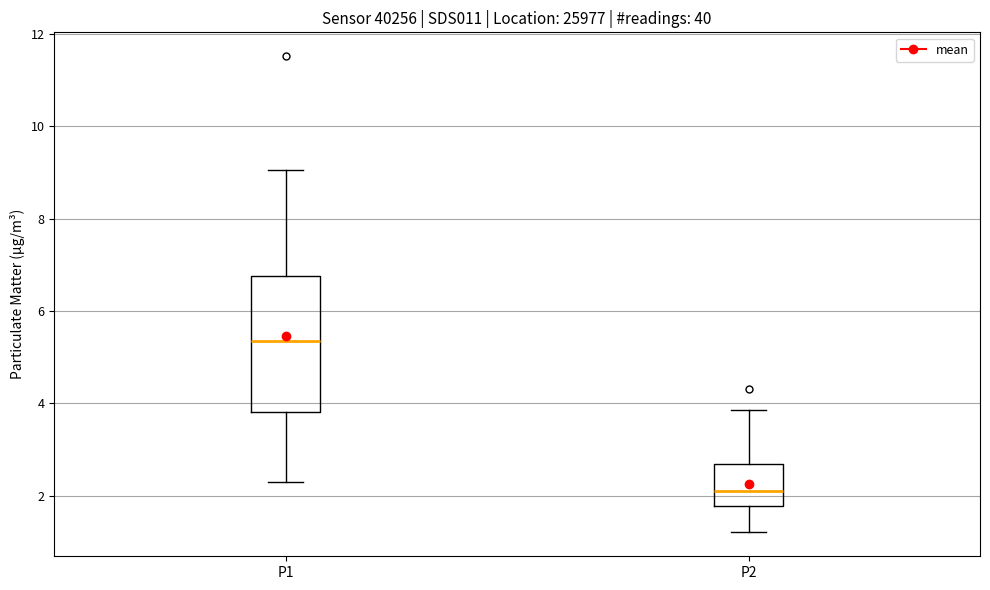

Reading left to right, transcribe this box plot: for each box, give where its median line is, the range the box spans, and where its two whiskers end, as read against the y-axis. The values are not printed on the chart, so give them approximately, as read against the axis.

P1: median 5.4, box 3.8 to 6.8, whiskers 2.4 to 9.0
P2: median 2.0, box 1.8 to 2.6, whiskers 1.2 to 3.8